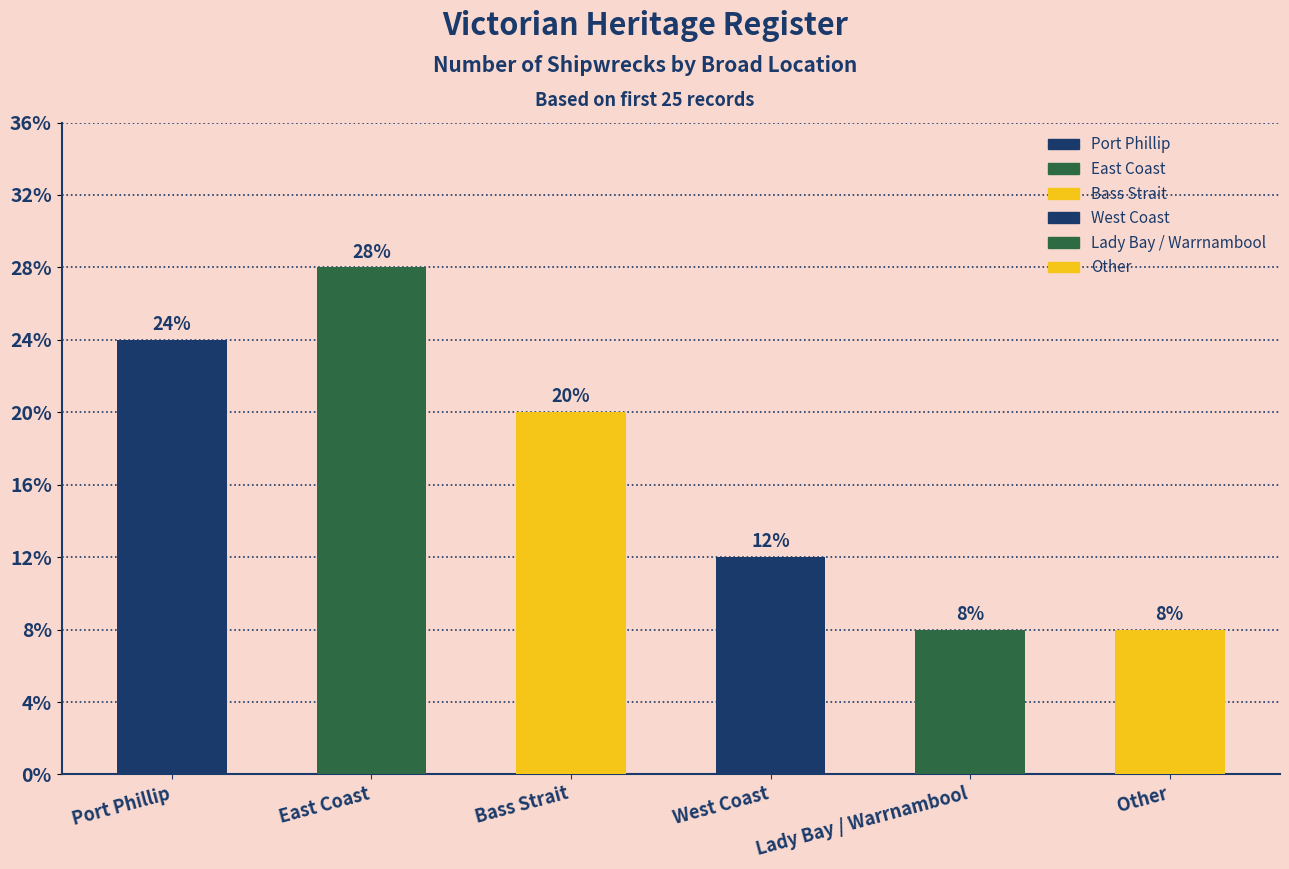

Are the bars horizontal?

No